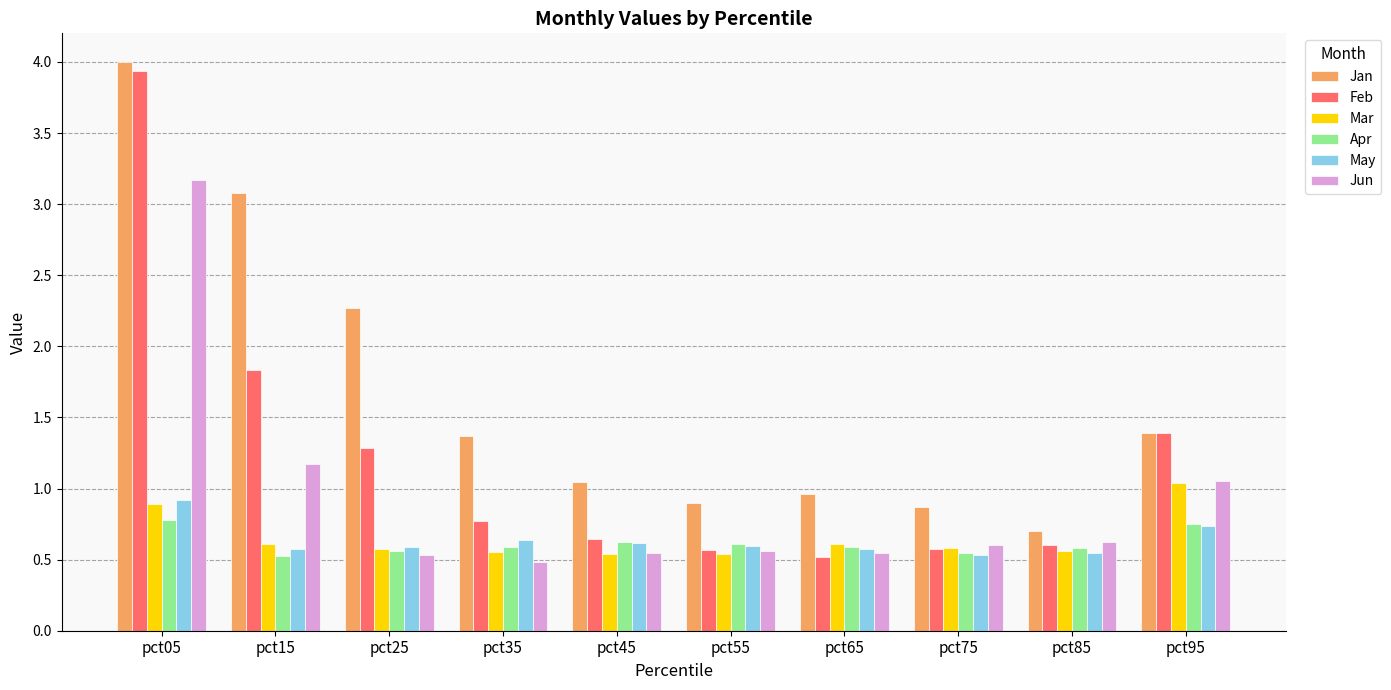

Which category has the highest value in the Feb series?

pct05